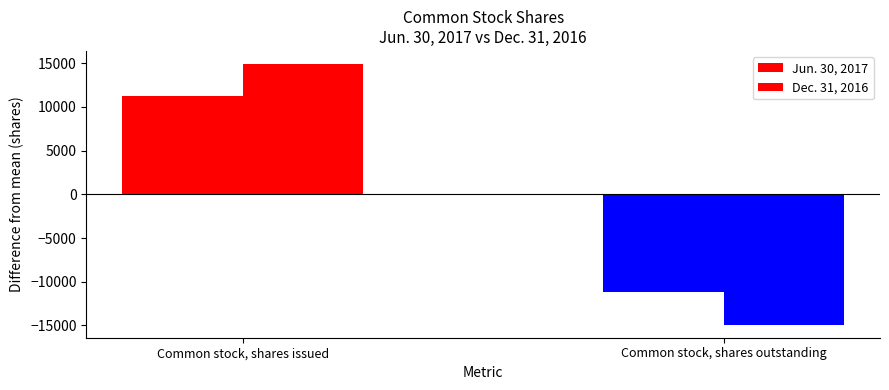

Does the chart contain any negative values?

Yes